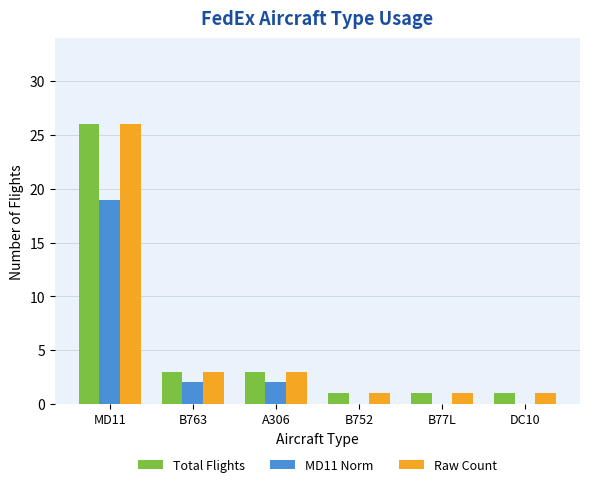

The value of Raw Count at B752 is 1. True or false?

True